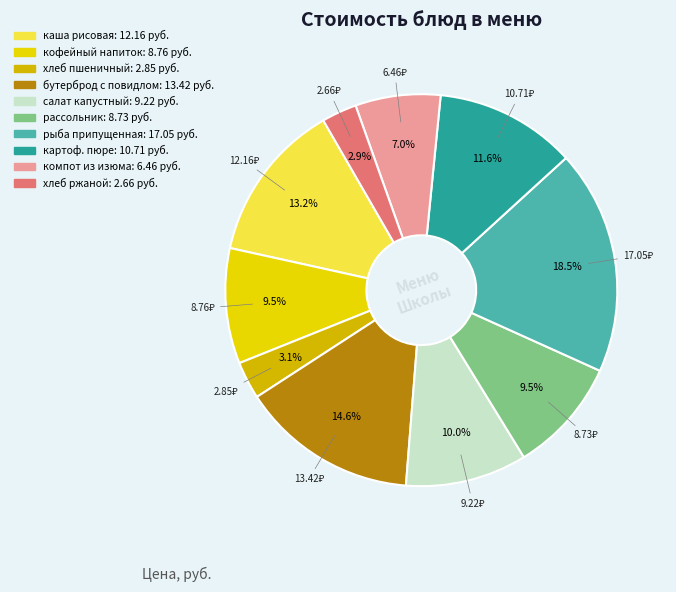

How many slices are in this pie chart?

10